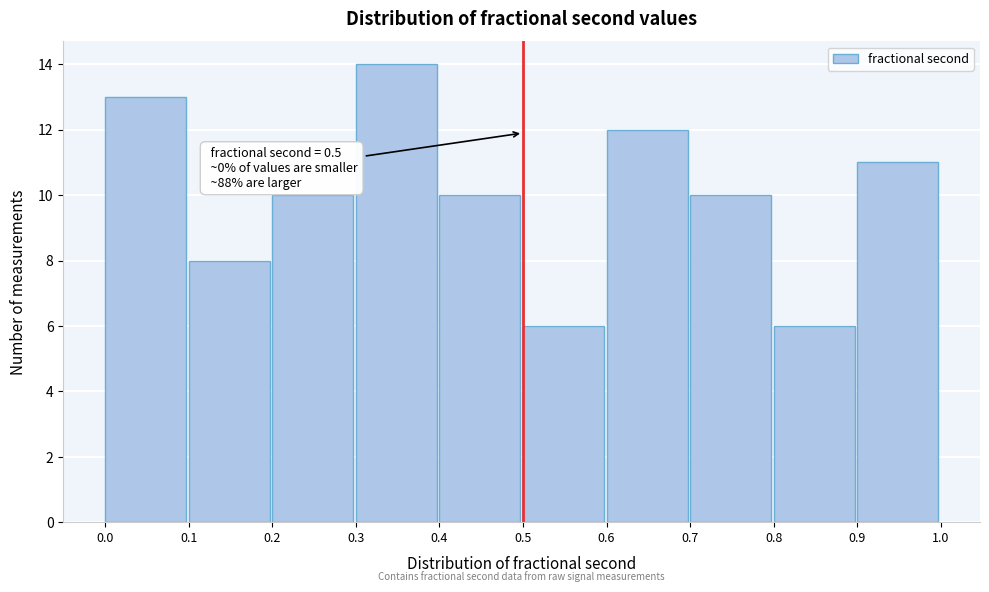

Over which range of the x-axis is the bar tallest?

0.3 to 0.4